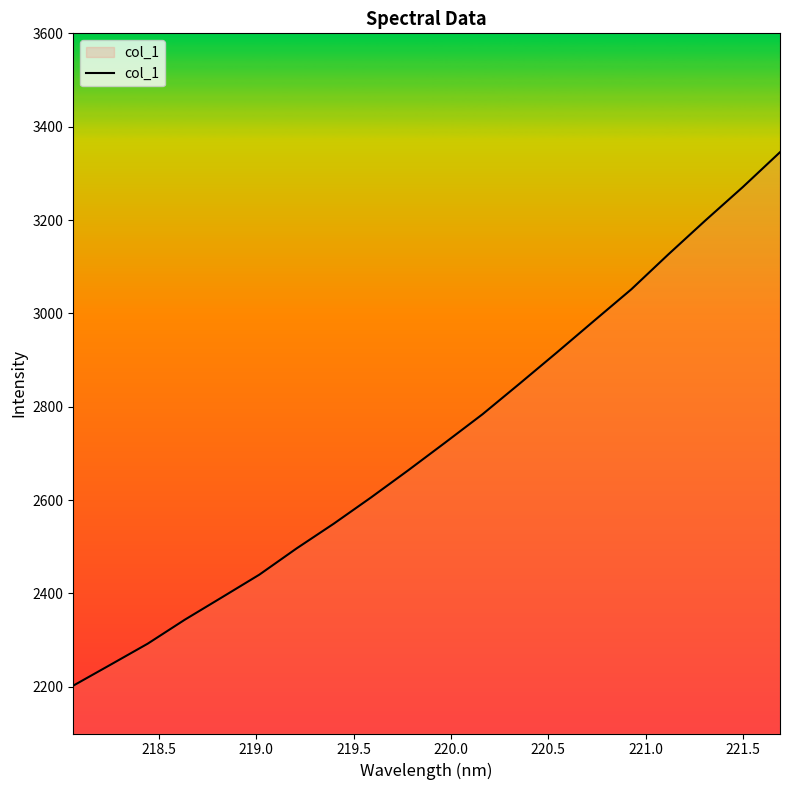

Does the chart display data point markers on the line(s)?

No